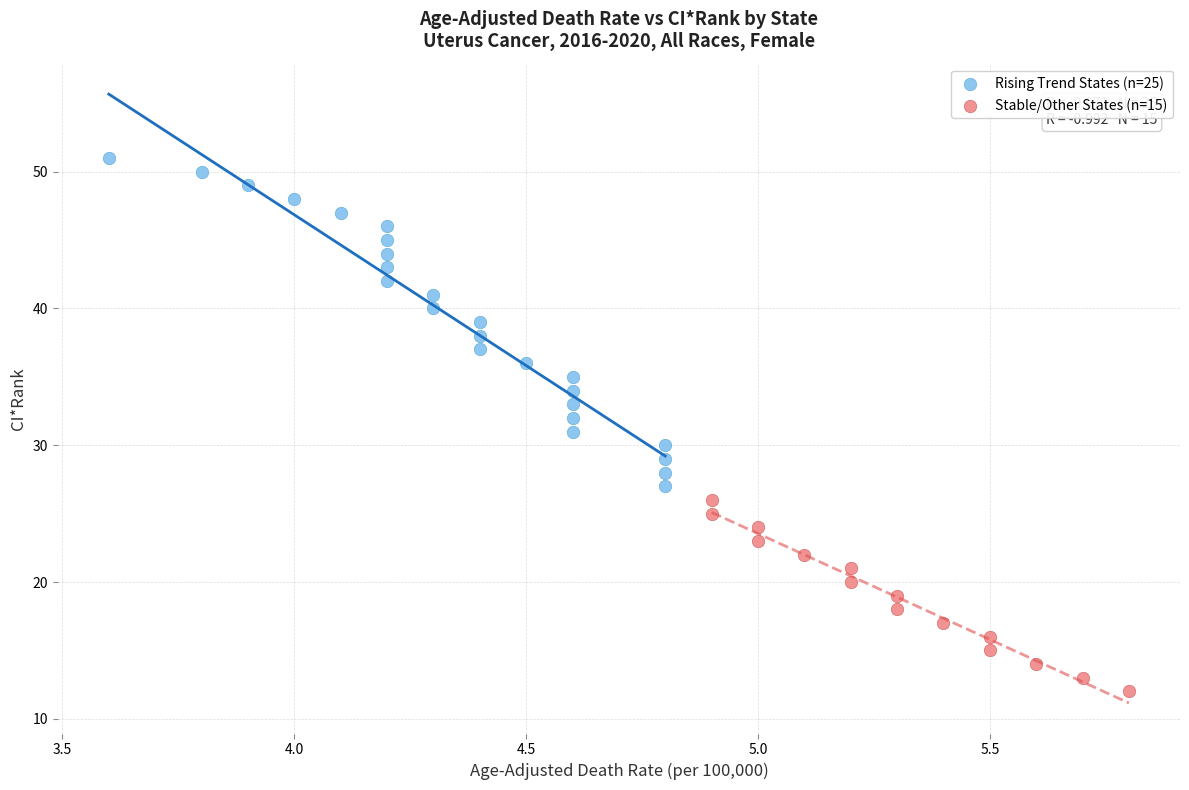

Which series reaches the maximum Y coordinate?

Rising Trend States (n=25)